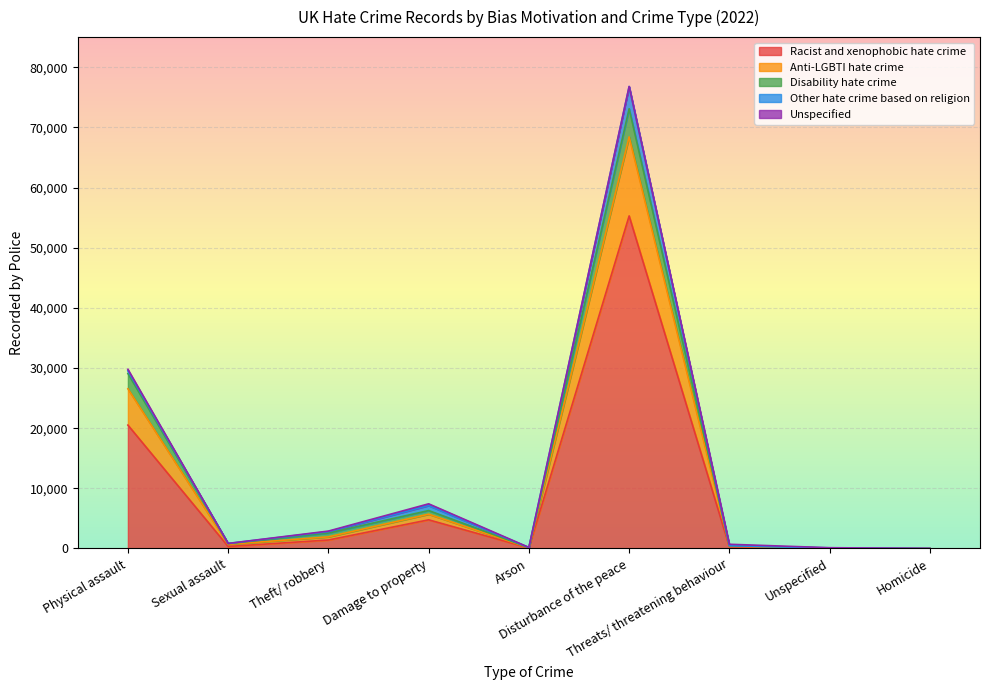

What is the highest value of the Racist and xenophobic hate crime series?

55278